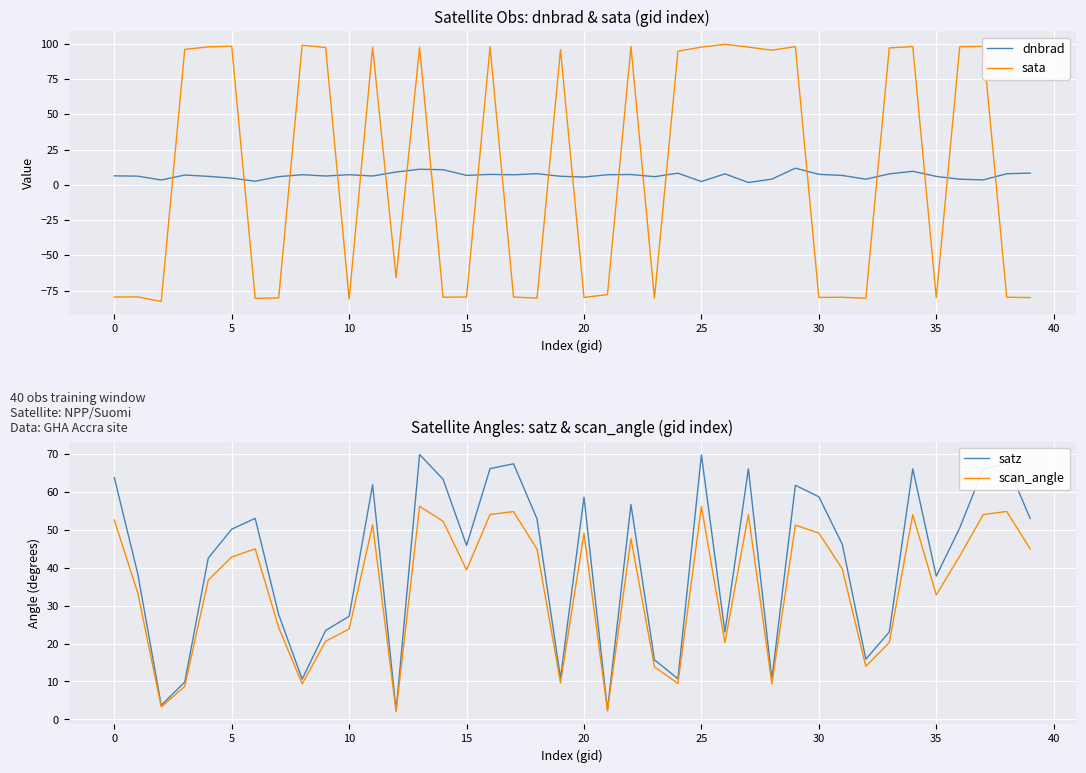

What is the approximate value of sata at 35?

-80.0